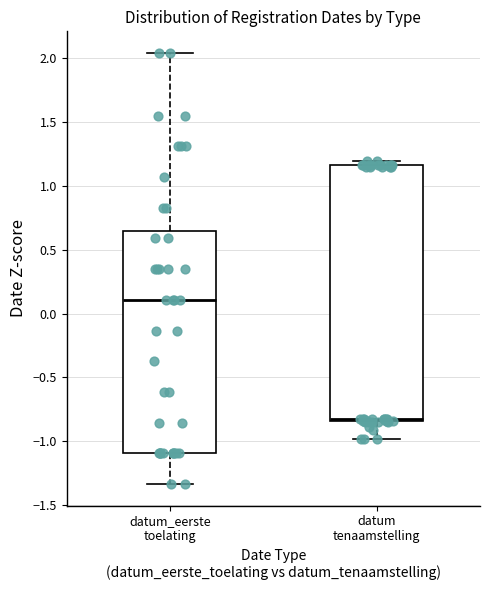

Where does the median line of the box for datum tenaamstelling sit on the y-axis? The values are not printed on the chart, so give them approximately, as read against the axis.

-0.80